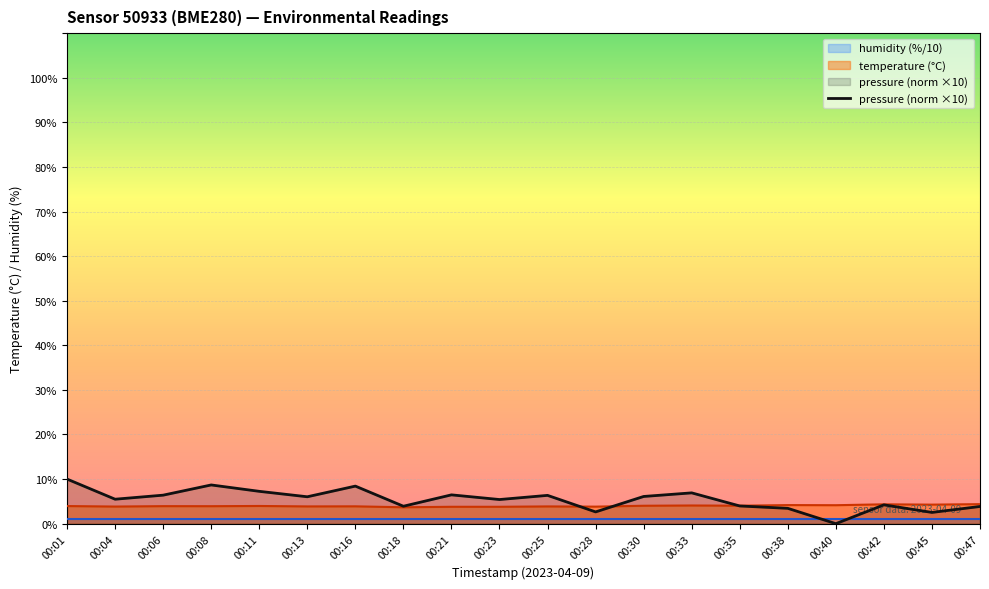

How many positive values are there?

19